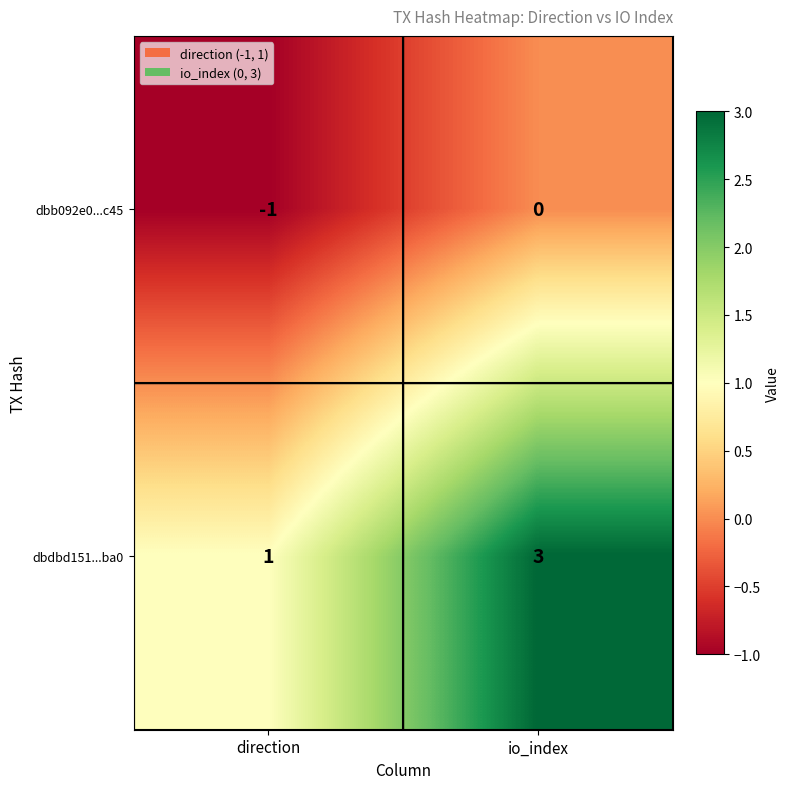

True or false: dbdbd151...ba0 has a value of 3 at io_index.

True